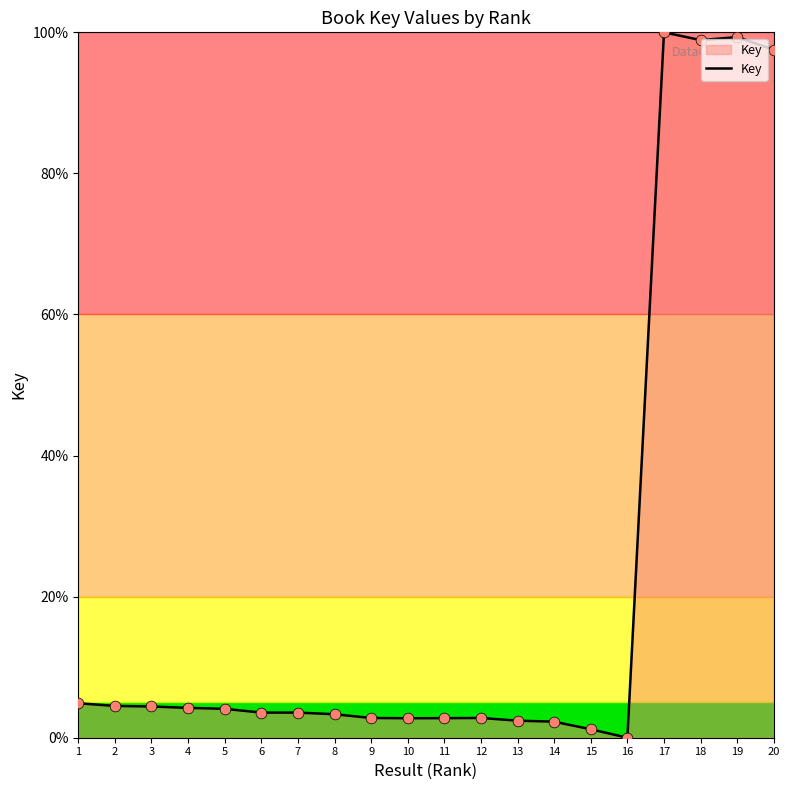

Between 12 and 1, which is larger?

1